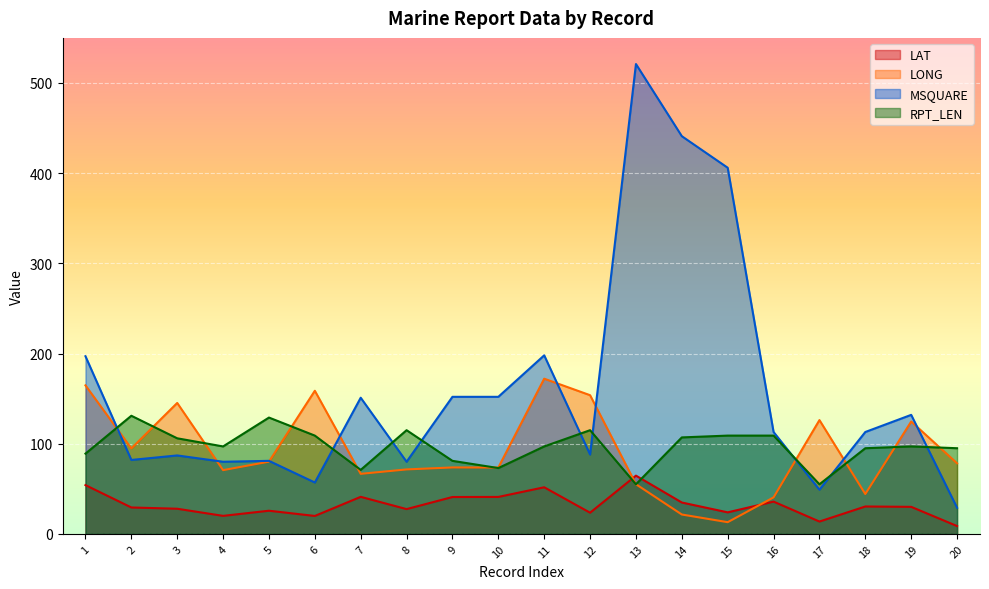

What is the total value across all series at 2?

337.1